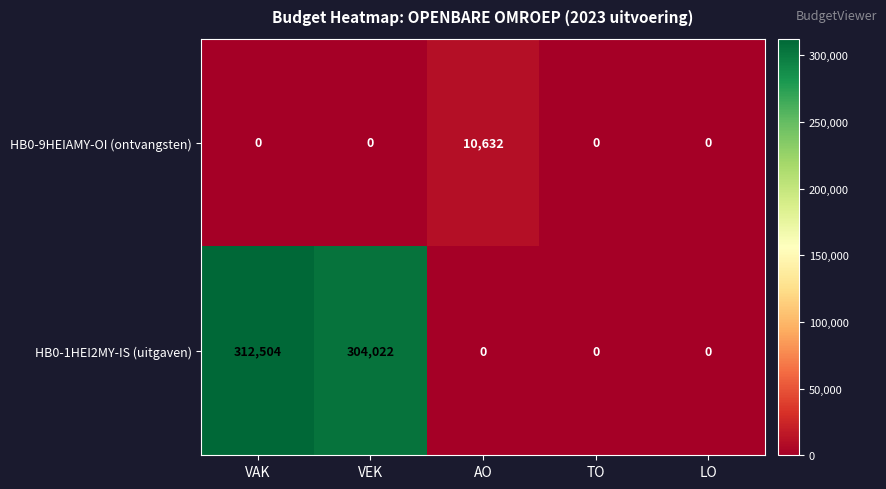

Reading left to right, list all the values displayed in this chart.

HB0-9HEIAMY-OI (ontvangsten): 0	0	10632	0	0
HB0-1HEI2MY-IS (uitgaven): 312504	304022	0	0	0